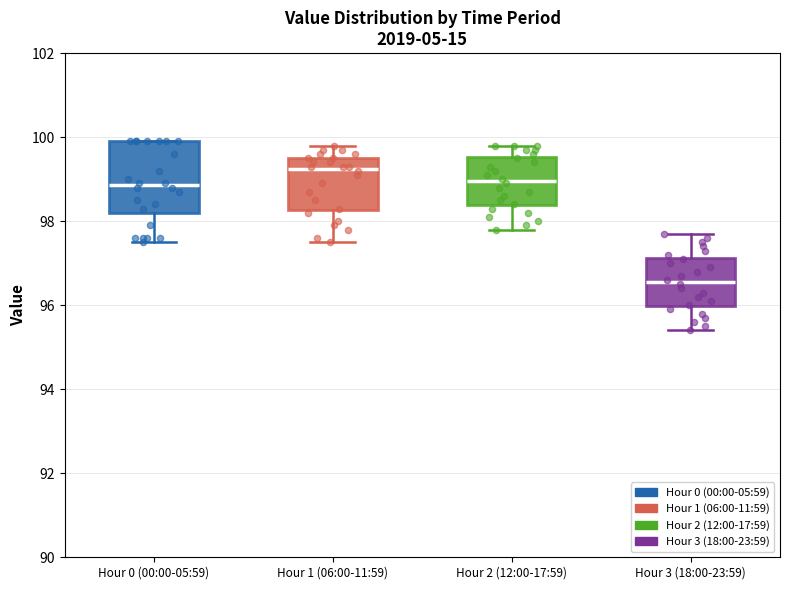

Where is the upper edge of the box for Hour 0 (00:00-05:59) on the y-axis? The values are not printed on the chart, so give them approximately, as read against the axis.

100.0